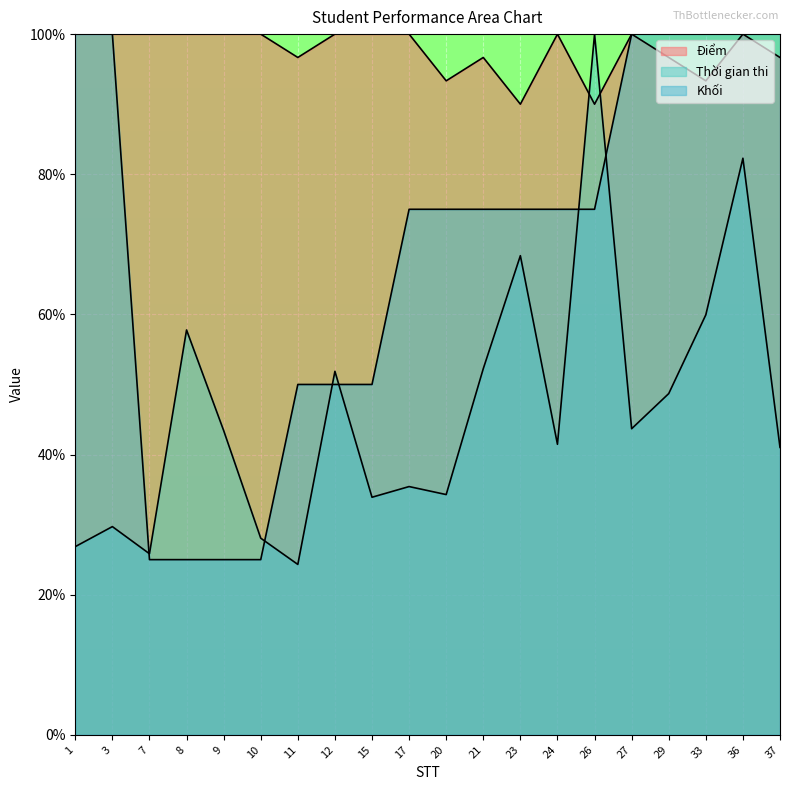

Reading left to right, list all the values displayed in this chart.

Điểm: 100.0	100.0	100.0	100.0	100.0	100.0	96.7	100.0	100.0	100.0	93.3	96.7	90.0	100.0	90.0	100.0	96.7	93.3	100.0	96.7
Thời gian thi: 26.9	29.7	25.8	57.8	43.4	28.1	24.3	51.9	33.9	35.4	34.3	52.3	68.4	41.5	100.0	43.7	48.7	59.9	82.3	41.0
Khối: 100.0	100.0	25.0	25.0	25.0	25.0	50.0	50.0	50.0	75.0	75.0	75.0	75.0	75.0	75.0	100.0	100.0	100.0	100.0	100.0